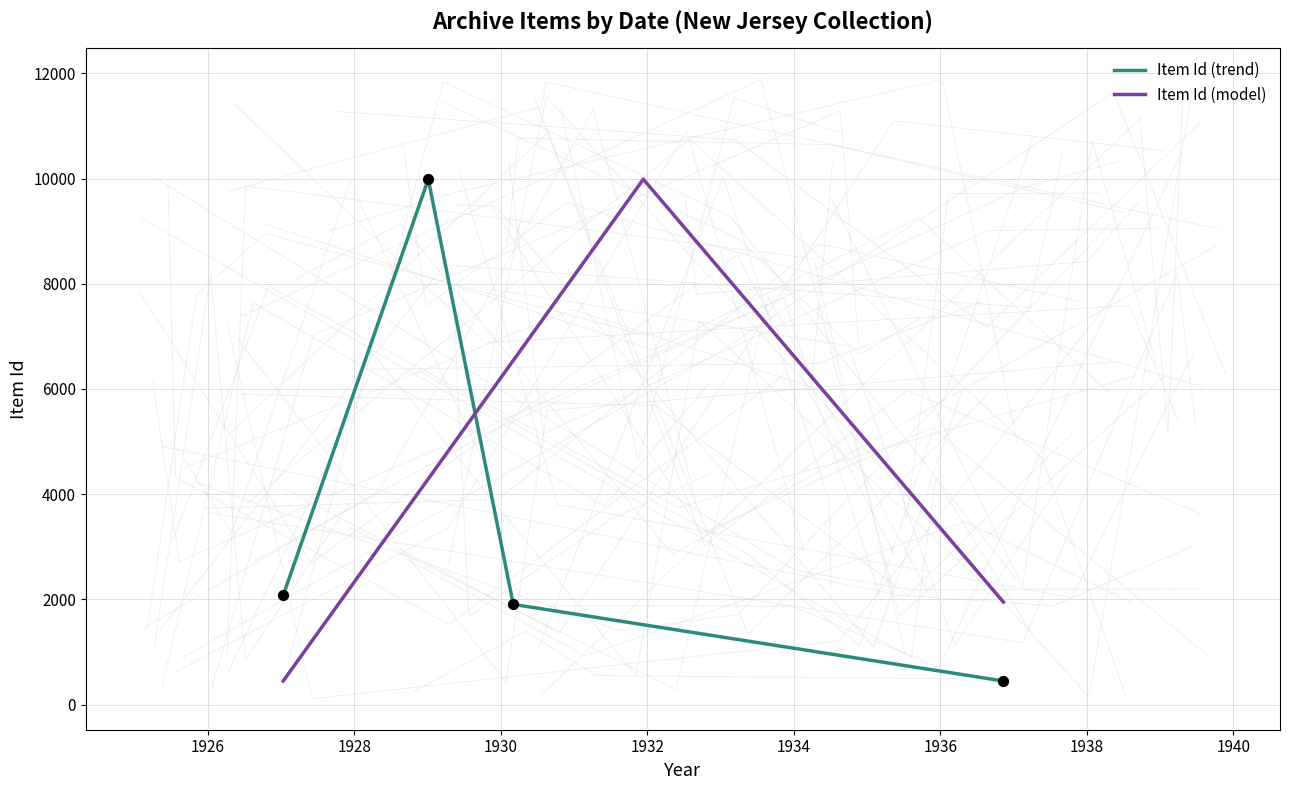

What is the ratio of the value at 1929-1-2 to the value at 1936-11-11?

22.3